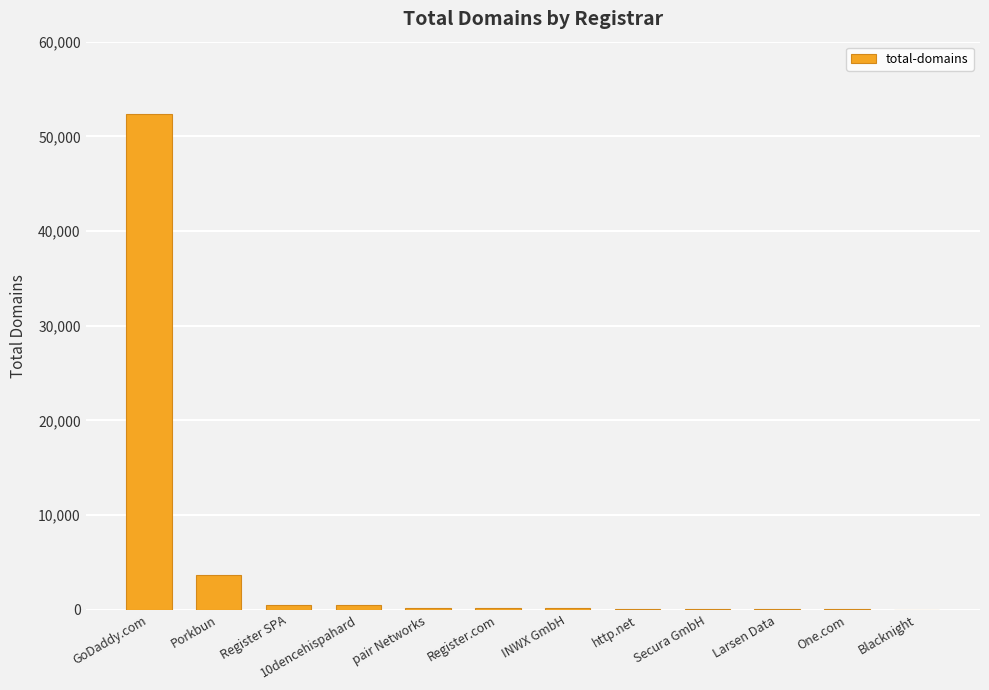

Is it true that the value at GoDaddy.com is 27646?

False